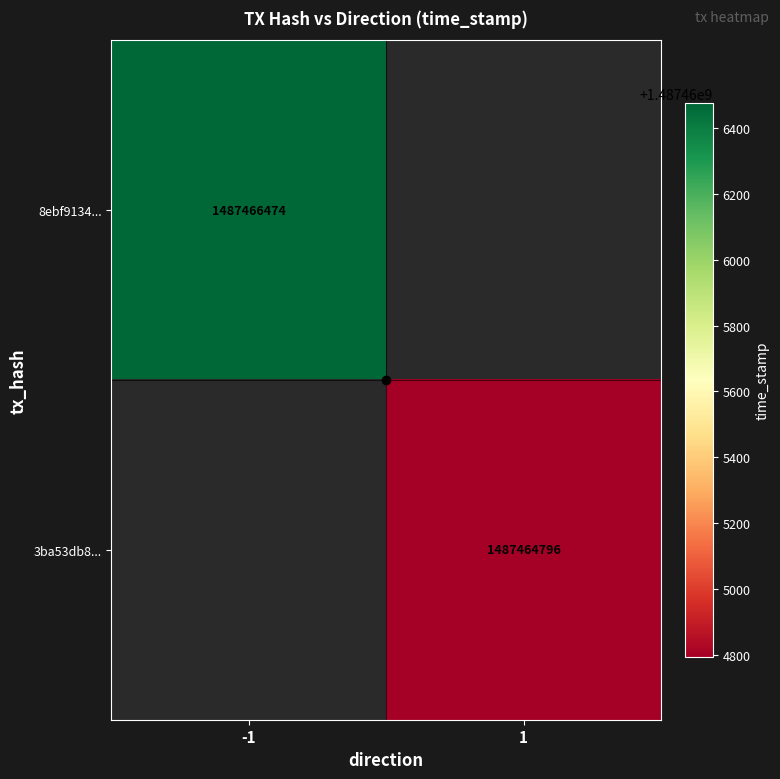

Between 1 and -1, which is larger?

-1